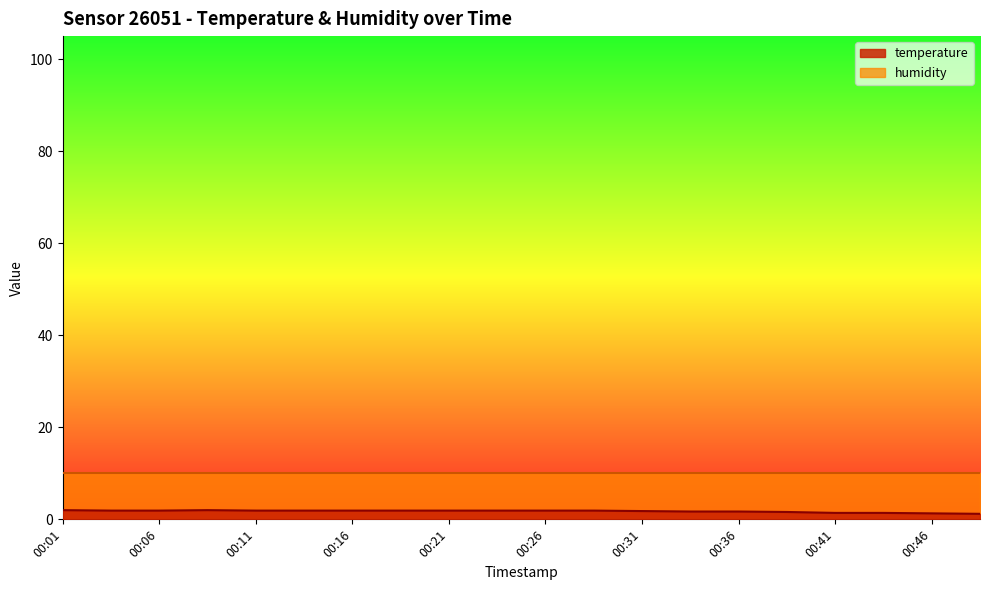

True or false: there are more than 1 points higher than both neighbors.

False